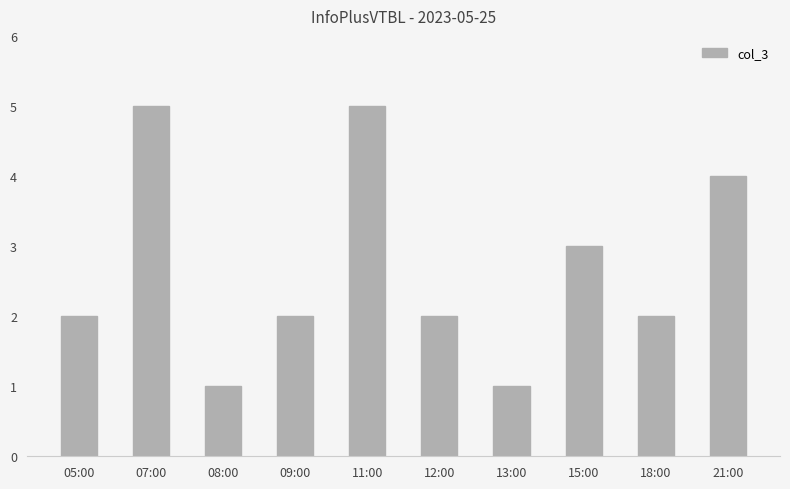

Between 11:00 and 08:00, which is larger?

11:00